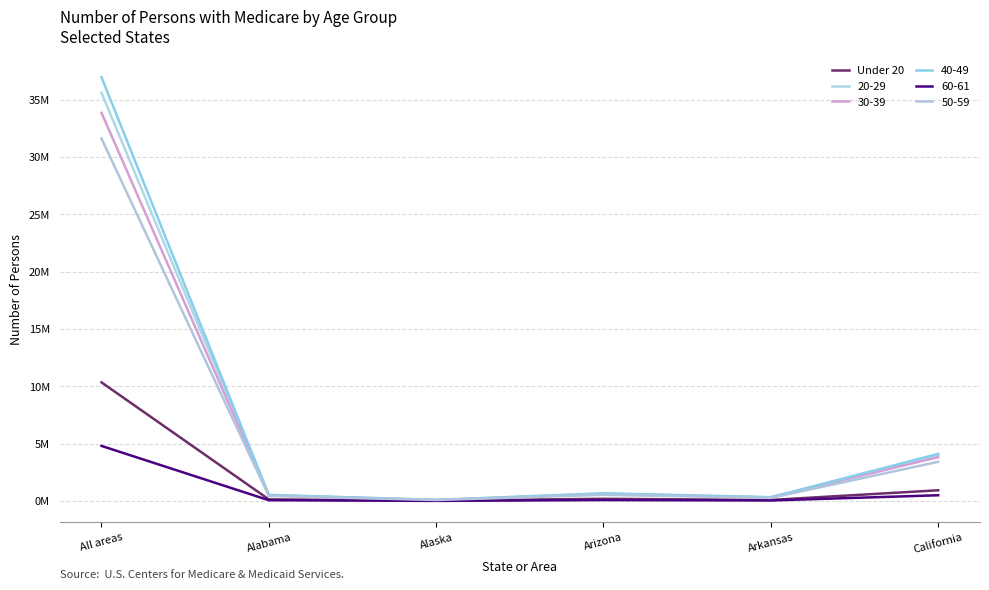

Does the chart display data point markers on the line(s)?

No